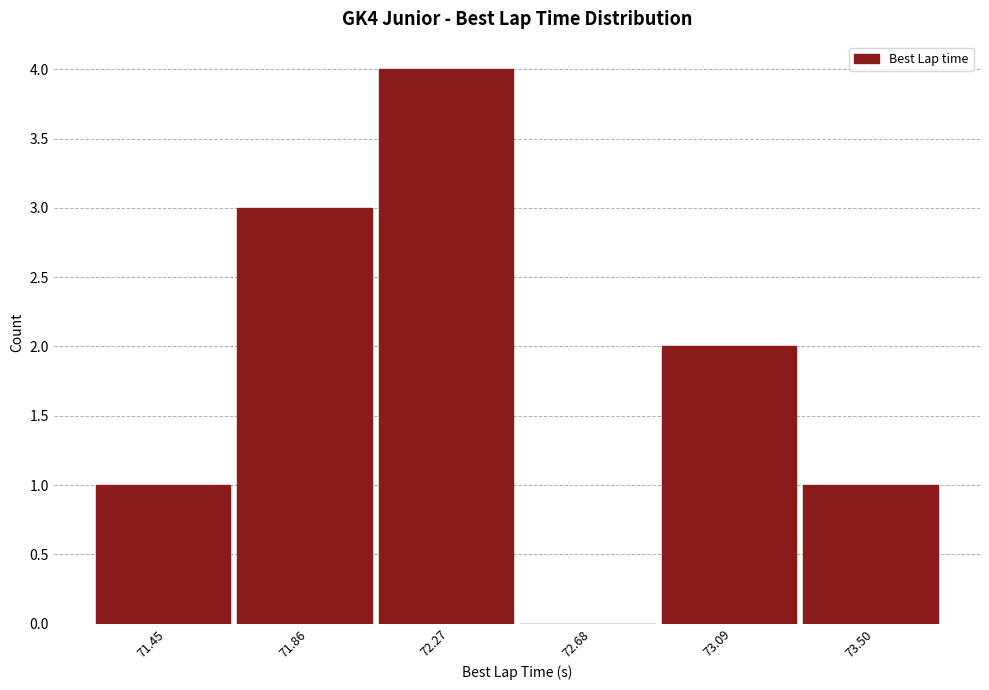

How tall is the bar that spans 73.30 to 73.70 on the x-axis? Neither the bar edges nor the heights are printed on the chart, so give them approximately, as read against the axes.

1